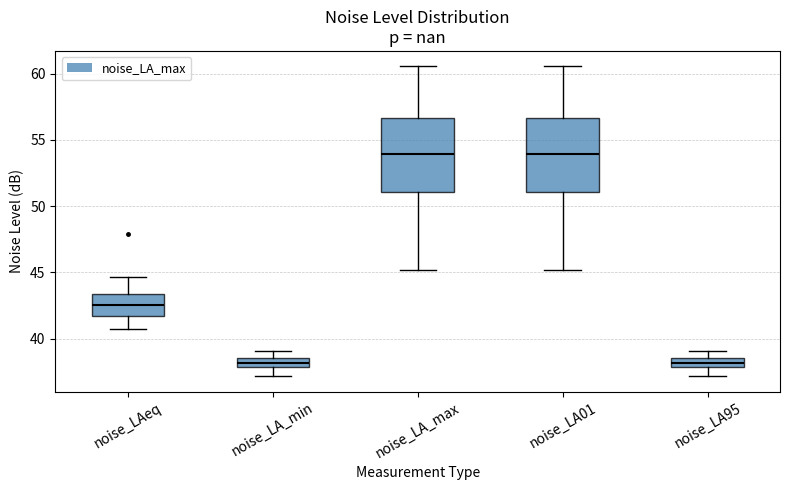

Where does the lower whisker of the box for noise_LAeq end on the y-axis? The values are not printed on the chart, so give them approximately, as read against the axis.

40.5